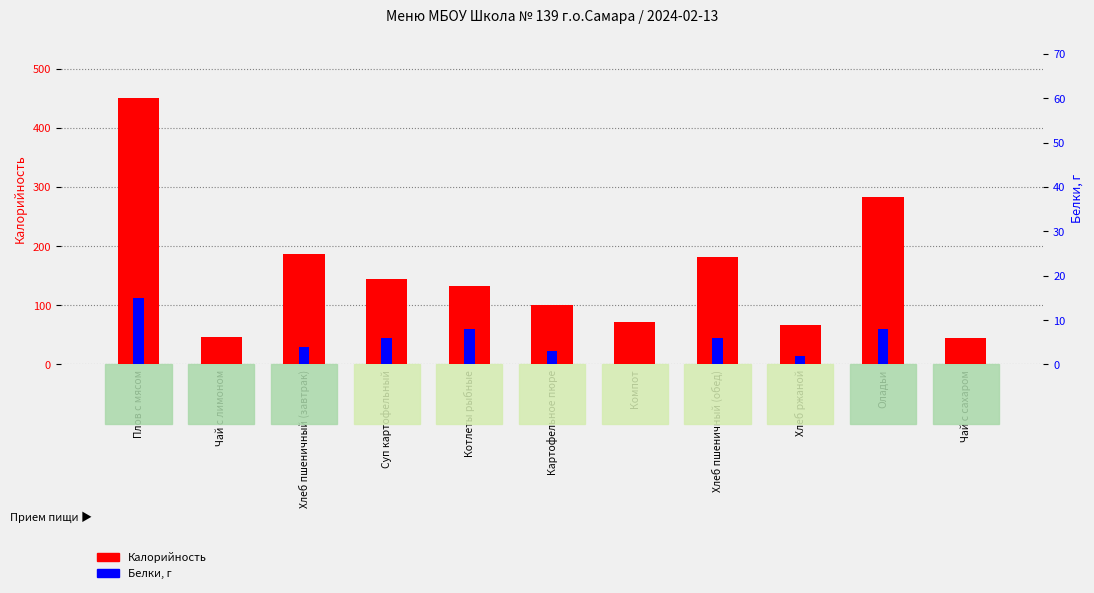

What position from the left is Оладьи?

10